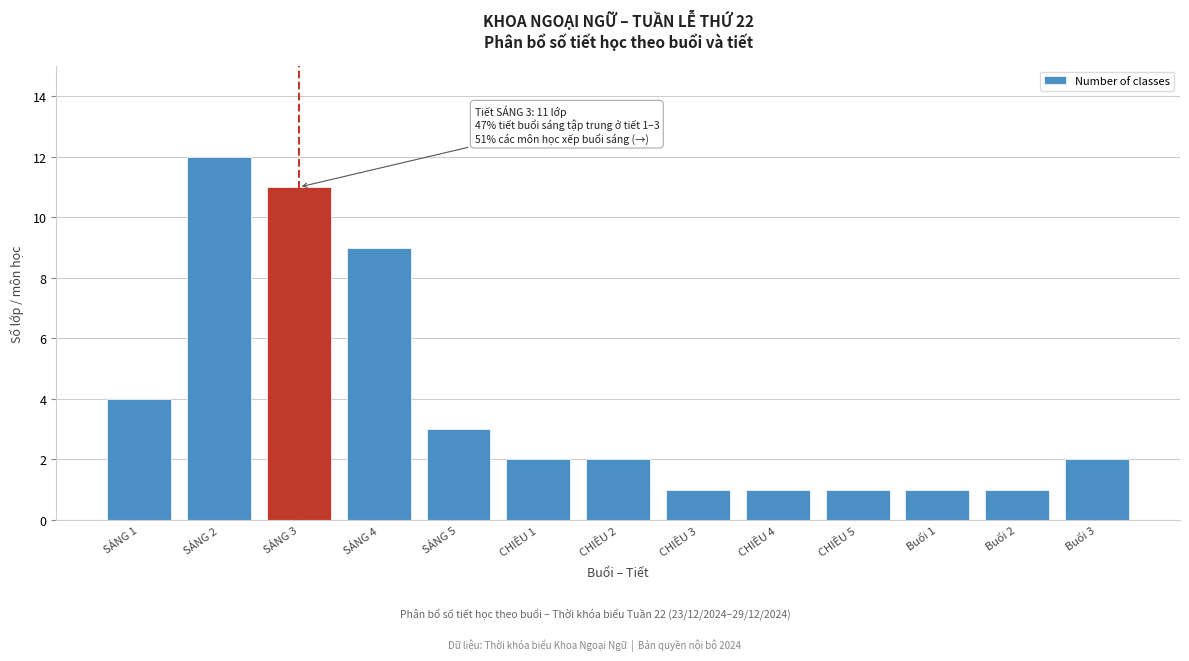

Reading right to left, what are all the values shown in this chart?

Buổi 3=2	Buổi 2=1	Buổi 1=1	CHIỀU 5=1	CHIỀU 4=1	CHIỀU 3=1	CHIỀU 2=2	CHIỀU 1=2	SÁNG 5=3	SÁNG 4=9	SÁNG 3=11	SÁNG 2=12	SÁNG 1=4